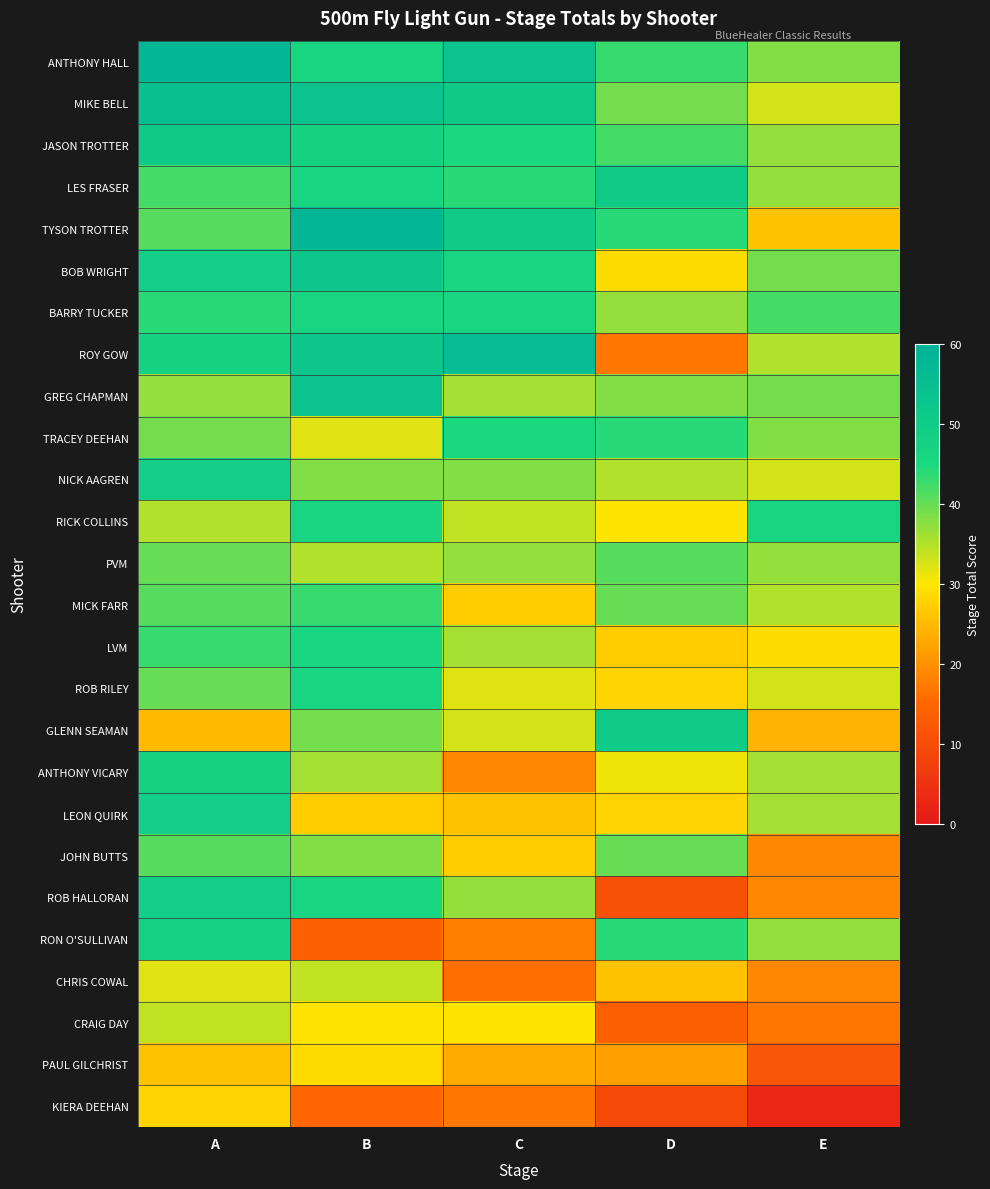

Reading left to right, extract all data points from this chart.

ANTHONY HALL: A=58.0	B=46.0	C=53.0	D=43.0	E=38.0
MIKE BELL: A=55.0	B=53.0	C=51.0	D=39.0	E=33.0
JASON TROTTER: A=51.0	B=47.0	C=45.0	D=42.0	E=37.0
LES FRASER: A=42.0	B=46.0	C=44.0	D=50.0	E=37.0
TYSON TROTTER: A=41.0	B=58.0	C=50.0	D=44.0	E=26.0
BOB WRIGHT: A=49.0	B=52.0	C=46.0	D=29.0	E=39.0
BARRY TUCKER: A=44.0	B=46.0	C=46.0	D=37.0	E=42.0
ROY GOW: A=47.0	B=52.0	C=56.0	D=17.0	E=35.0
GREG CHAPMAN: A=37.0	B=53.0	C=36.0	D=38.0	E=39.0
TRACEY DEEHAN: A=39.0	B=32.0	C=45.0	D=44.0	E=38.0
NICK AAGREN: A=49.0	B=38.0	C=38.0	D=35.0	E=33.0
RICK COLLINS: A=35.0	B=46.0	C=34.0	D=30.0	E=46.0
PVM: A=40.0	B=35.0	C=37.0	D=41.0	E=37.0
MICK FARR: A=41.0	B=43.0	C=27.0	D=40.0	E=35.0
LVM: A=43.0	B=46.0	C=36.0	D=27.0	E=29.0
ROB RILEY: A=40.0	B=46.0	C=32.0	D=28.0	E=33.0
GLENN SEAMAN: A=25.0	B=39.0	C=33.0	D=50.0	E=24.0
ANTHONY VICARY: A=47.0	B=36.0	C=19.0	D=31.0	E=36.0
LEON QUIRK: A=49.0	B=27.0	C=26.0	D=28.0	E=36.0
JOHN BUTTS: A=41.0	B=38.0	C=27.0	D=40.0	E=19.0
ROB HALLORAN: A=49.0	B=46.0	C=37.0	D=11.0	E=19.0
RON O'SULLIVAN: A=48.0	B=14.0	C=18.0	D=44.0	E=37.0
CHRIS COWAL: A=32.0	B=34.0	C=16.0	D=26.0	E=19.0
CRAIG DAY: A=34.0	B=30.0	C=30.0	D=14.0	E=17.0
PAUL GILCHRIST: A=26.0	B=29.0	C=23.0	D=22.0	E=12.0
KIERA DEEHAN: A=28.0	B=15.0	C=17.0	D=10.0	E=3.0